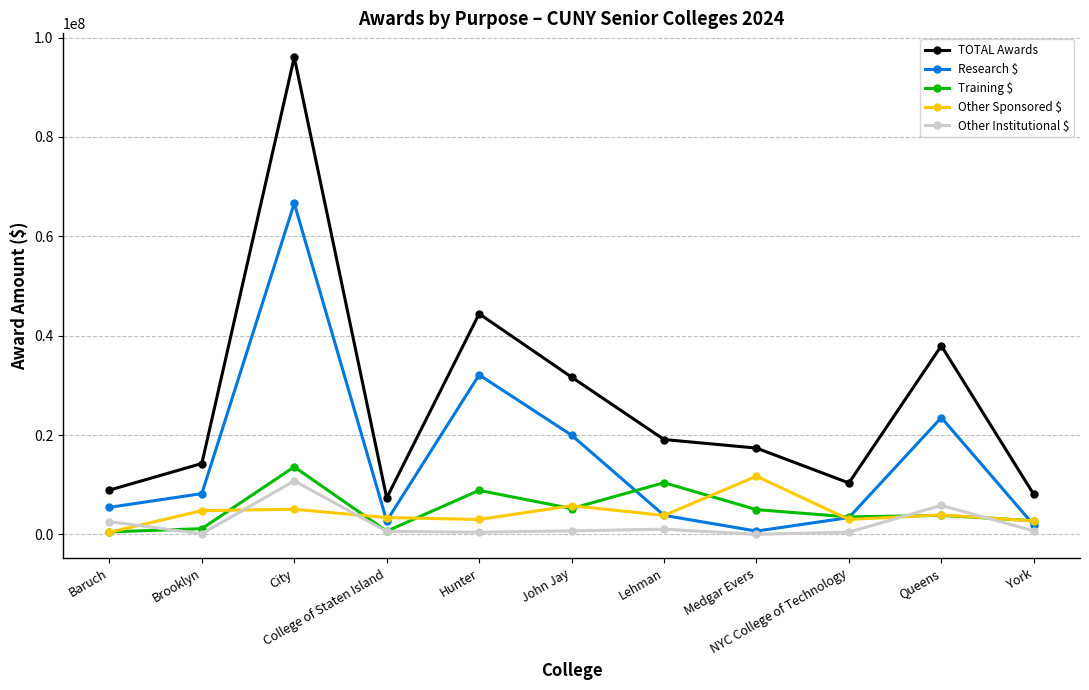

Which series has the largest range (max minus min)?

TOTAL Awards